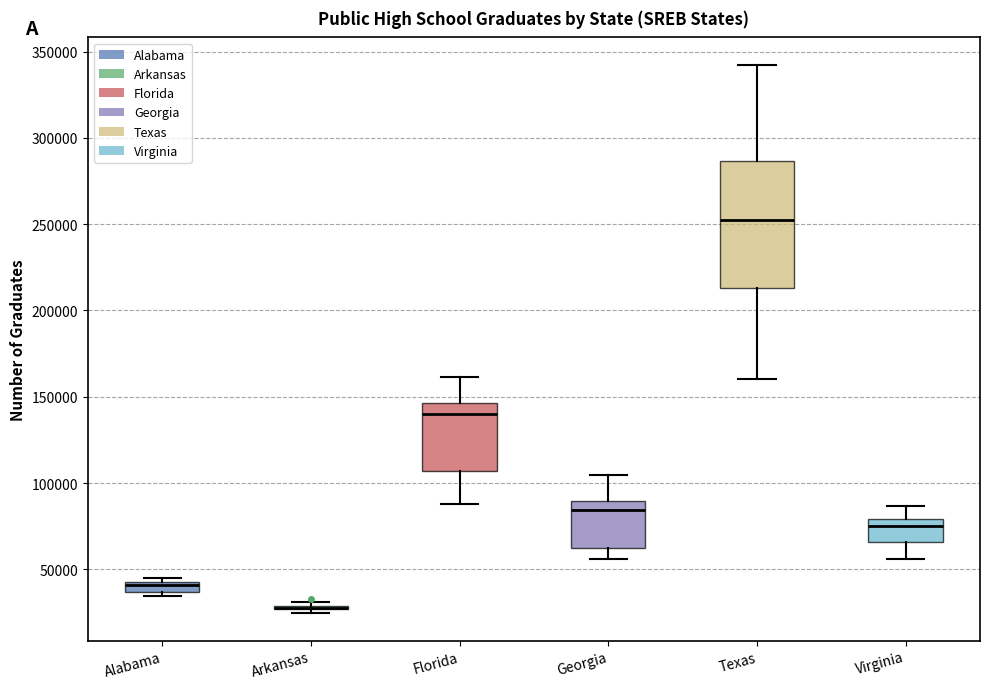

Where is the lower edge of the box for Texas on the y-axis? The values are not printed on the chart, so give them approximately, as read against the axis.

215000